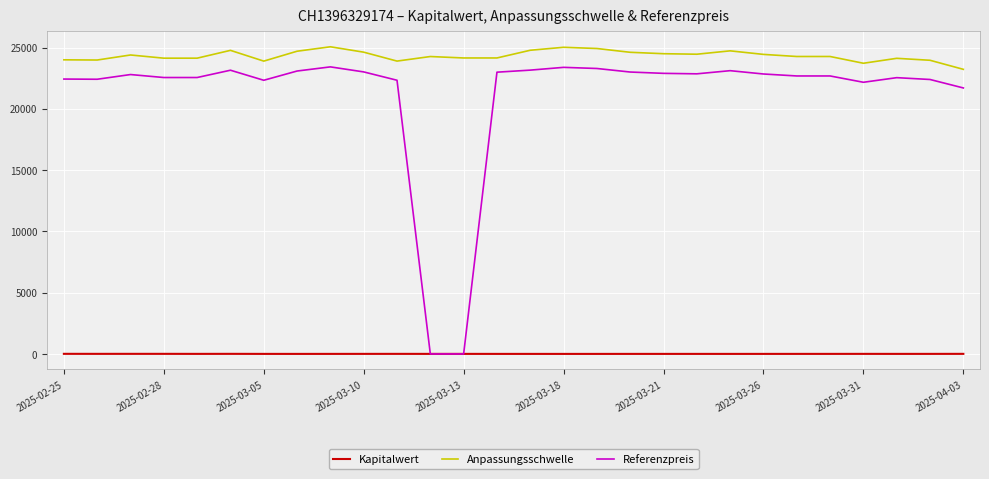

Does the chart have visible grid lines?

Yes